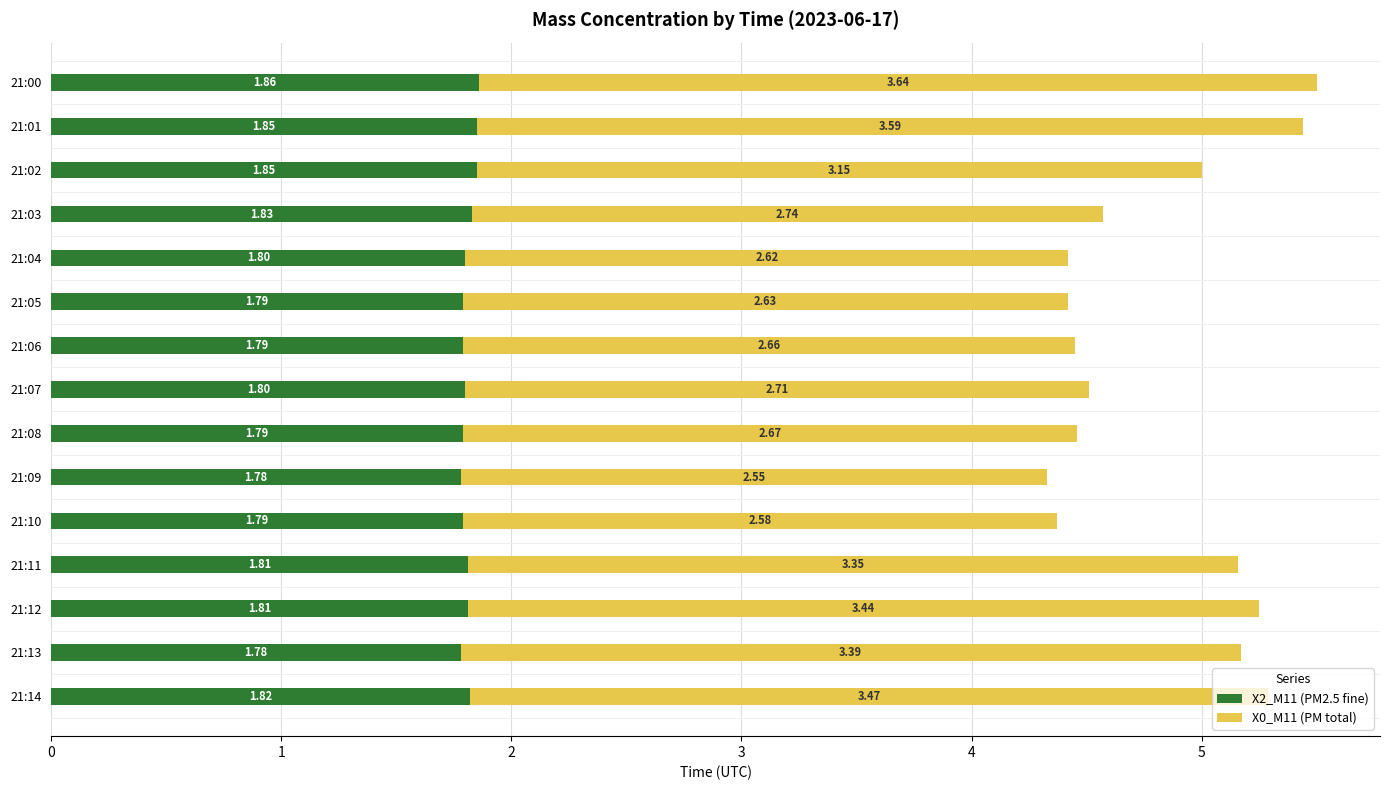

What is the sum of the X2_M11 (PM2.5 fine) values at 21:01 and 21:03?

3.7